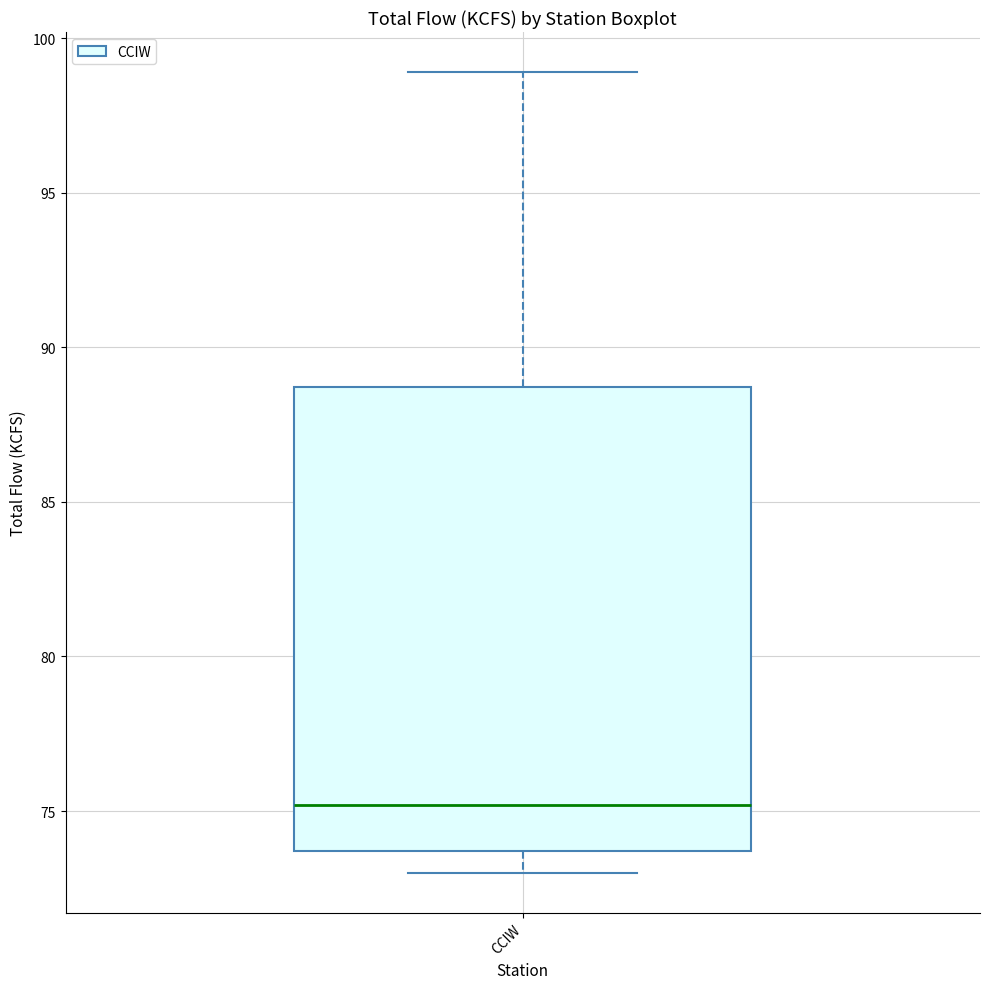

Read this box plot against the y-axis: the position of the median line, the range covered by the box, and the ends of both whiskers. The values are not printed on the chart, so give them approximately, as read against the axis.

median 75.0, box 73.5 to 88.5, whiskers 73.0 to 99.0